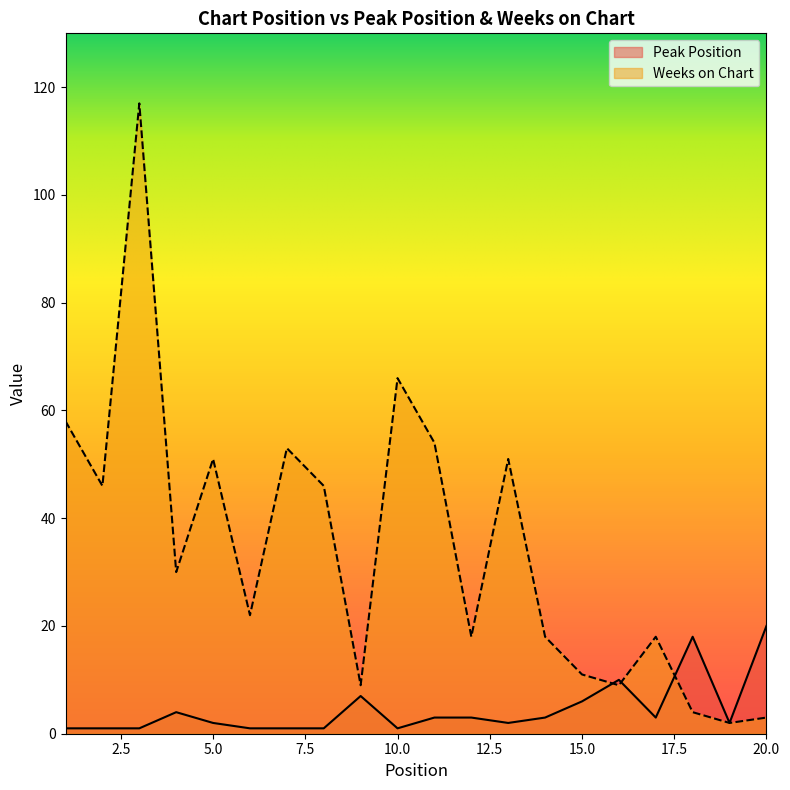

Rank the categories by Peak Position value from highest to lowest.

20, 18, 16, 9, 15, 4, 11, 12, 14, 17, 5, 13, 19, 1, 2, 3, 6, 7, 8, 10